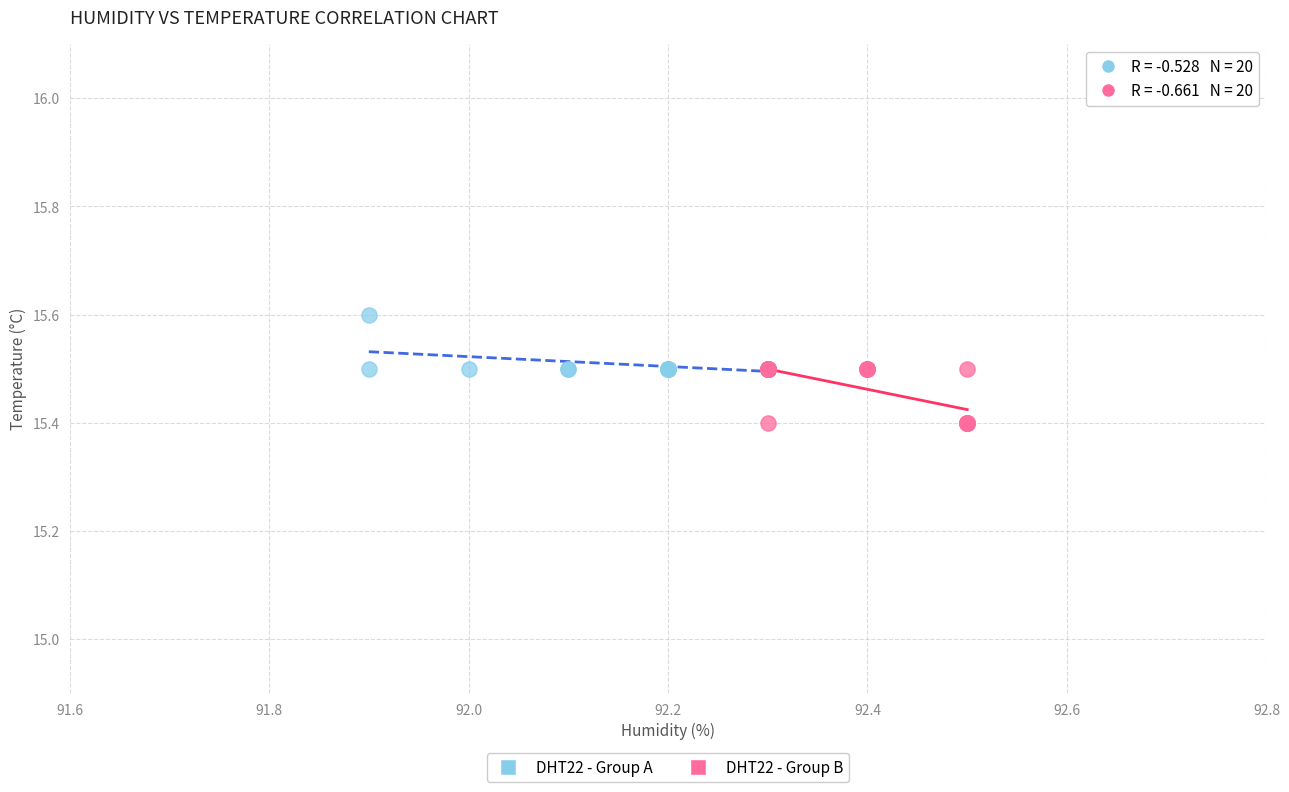

Which series reaches the minimum Y coordinate?

DHT22 - Group B